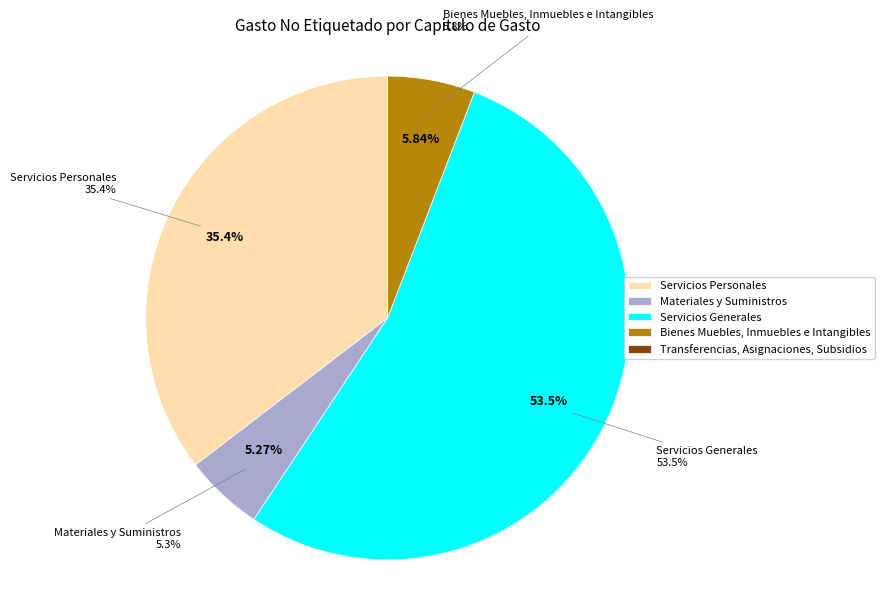

Approximately how many times larger is the value at Servicios Generales compared to Servicios Personales?

1.5